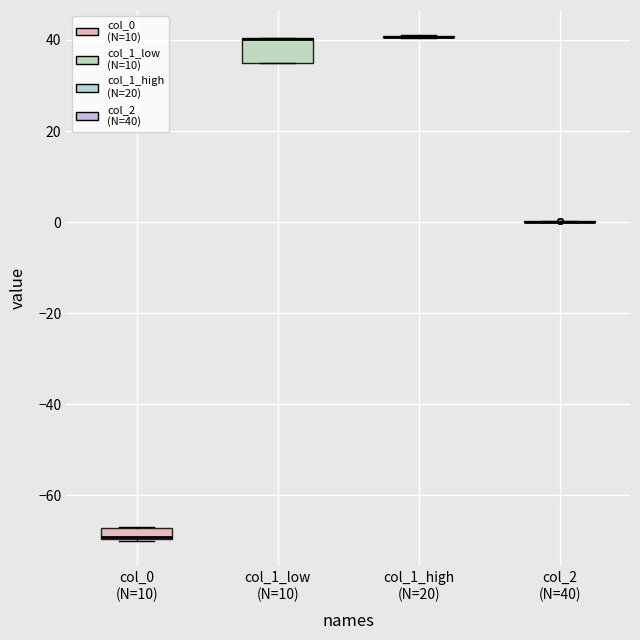

Which box is the tallest, from its lower edge to its upper edge?

col_1_low (N=10)